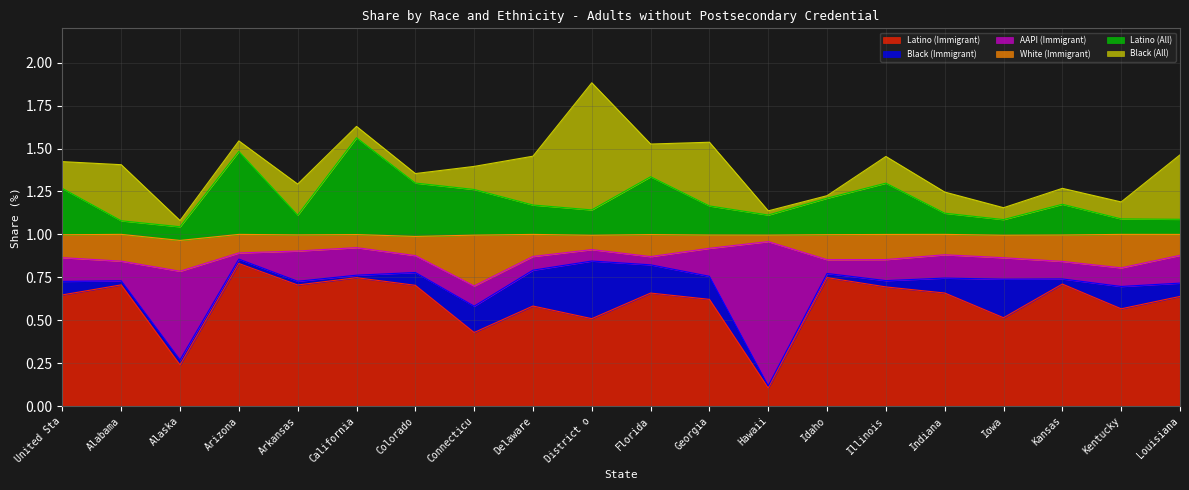

At which label does Latino (Immigrant) reach its peak?

Arizona